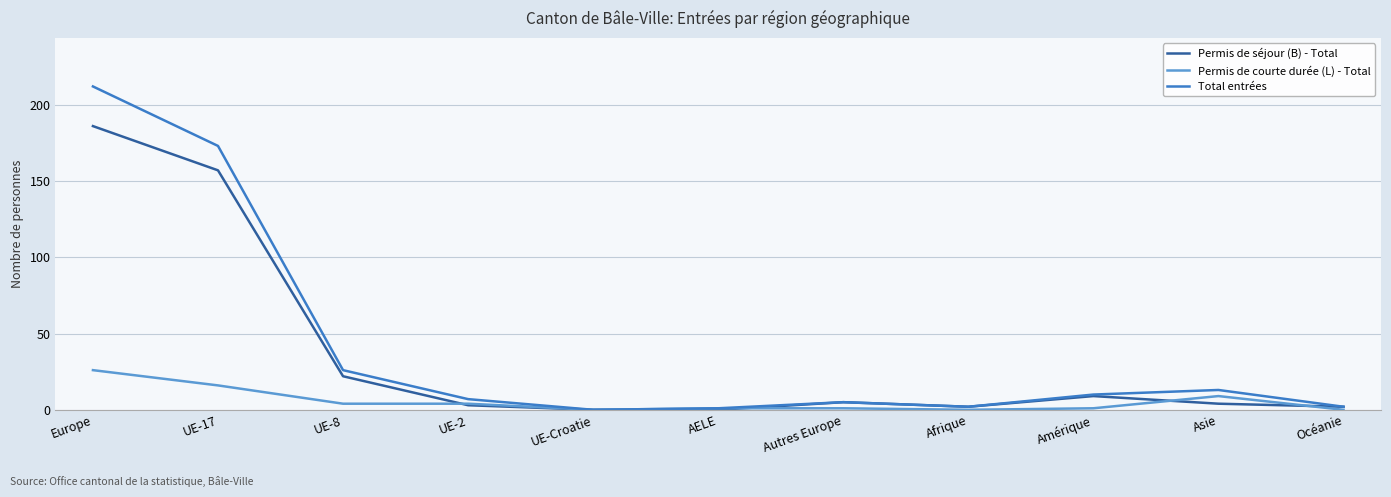

What position from the right is Europe?

11